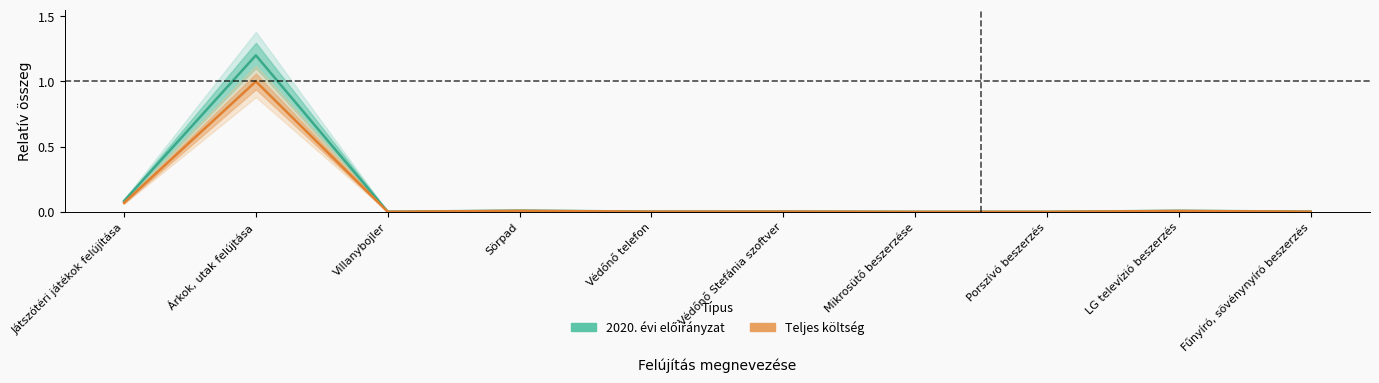

List the series in order of their overall mean, lowest first.

Teljes költség, 2020. évi előirányzat